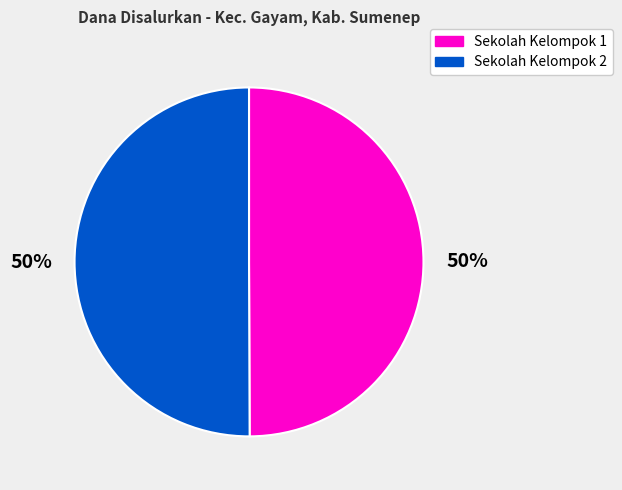

Is it true that Sekolah Kelompok 1 is 60% of the pie?

False